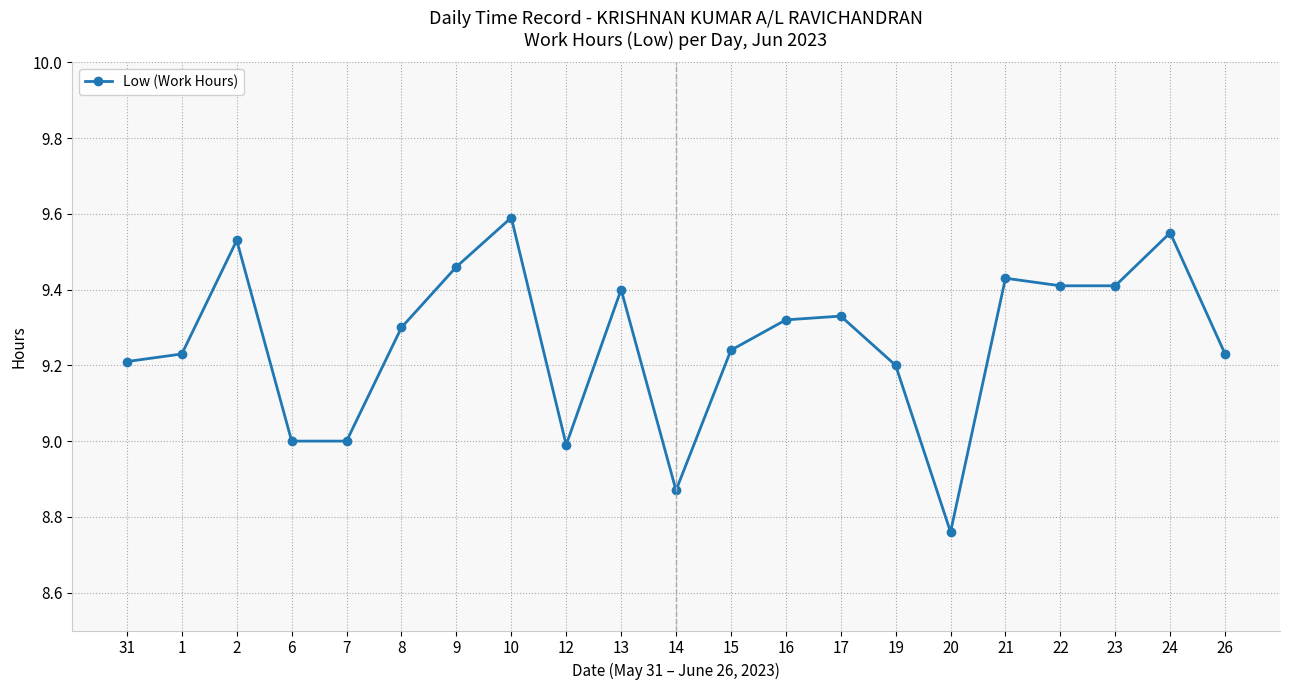

What is the ratio of the value at 22 to the value at 21?

1.0